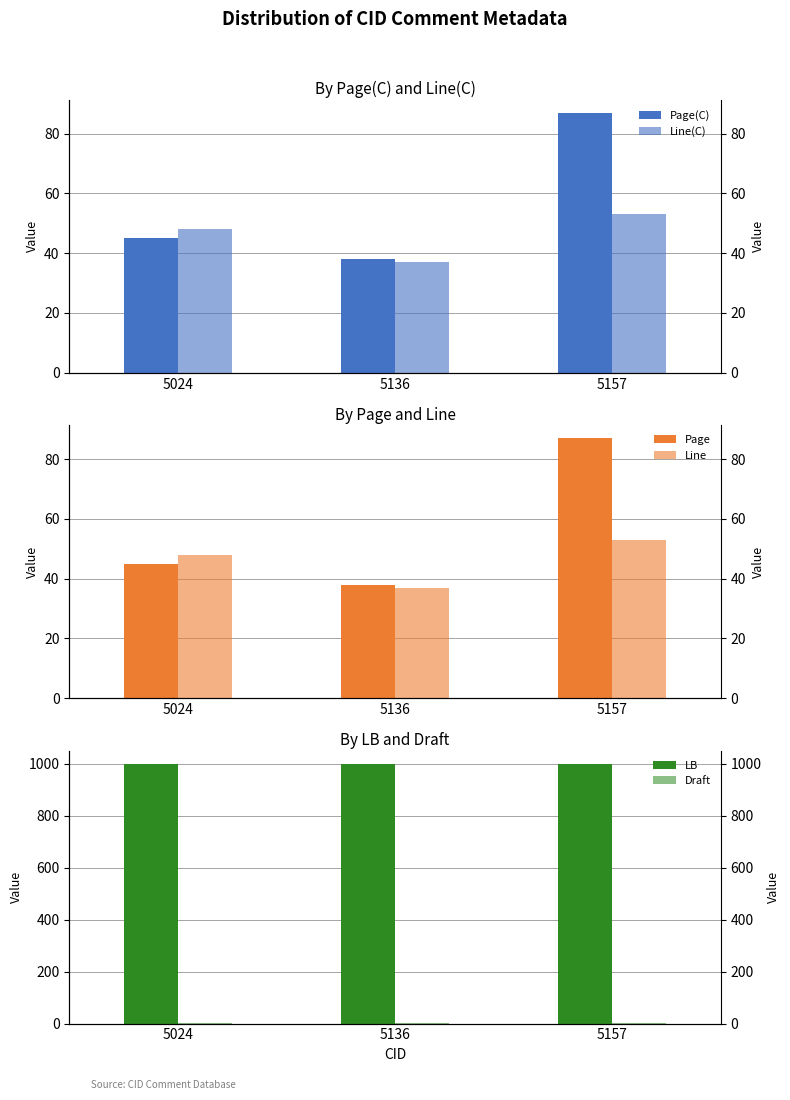

Between 5024 and 5136, which series saw the biggest shift?

Line(C)